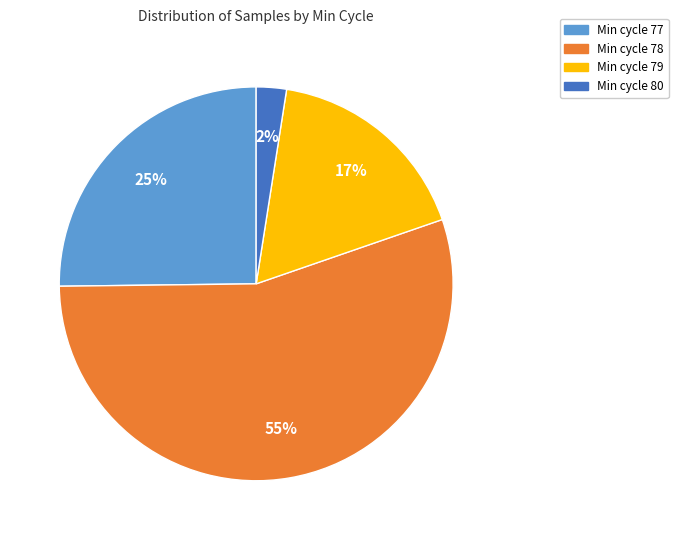

Combined, do Min cycle 78 and Min cycle 77 account for over 50%?

Yes